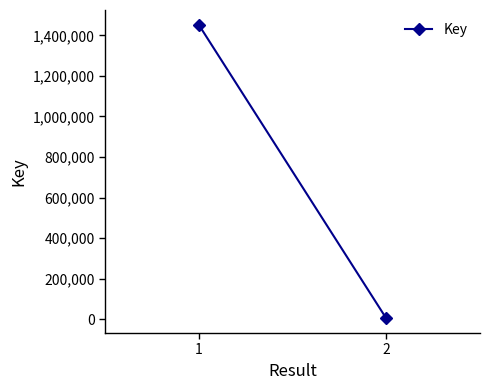

Is it true that the value at 2 is 2229?

False